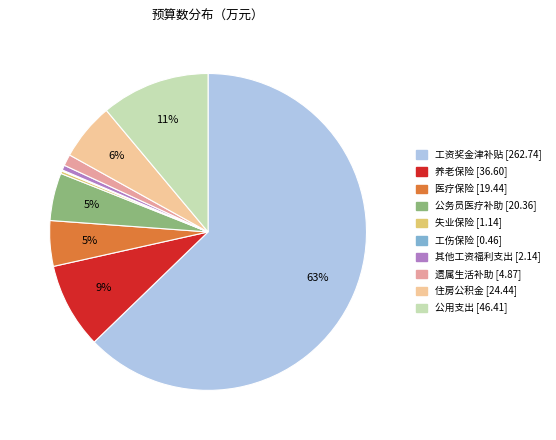

Which category has the biggest portion of the pie?

工资奖金津补贴